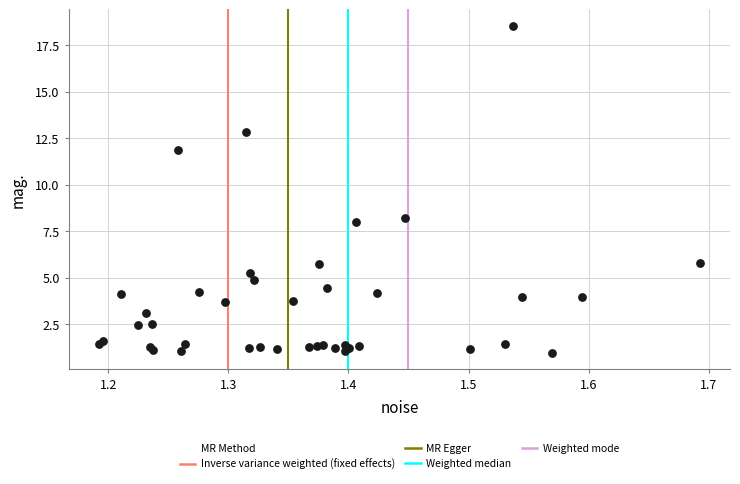

What Y value in the scatter plot is closest to 9?

8.2